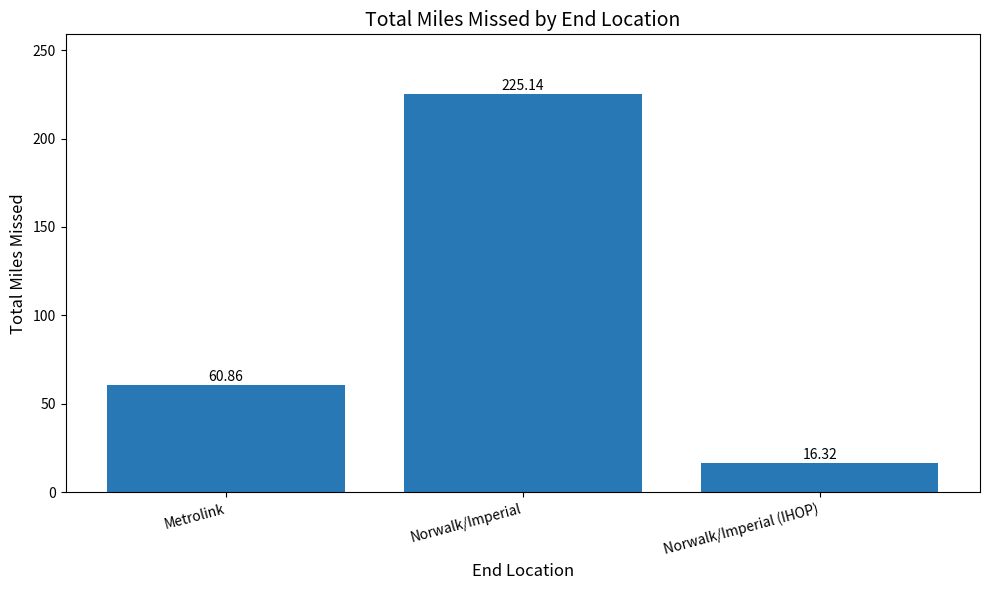

True or false: the data shows 89.8 at Metrolink.

False